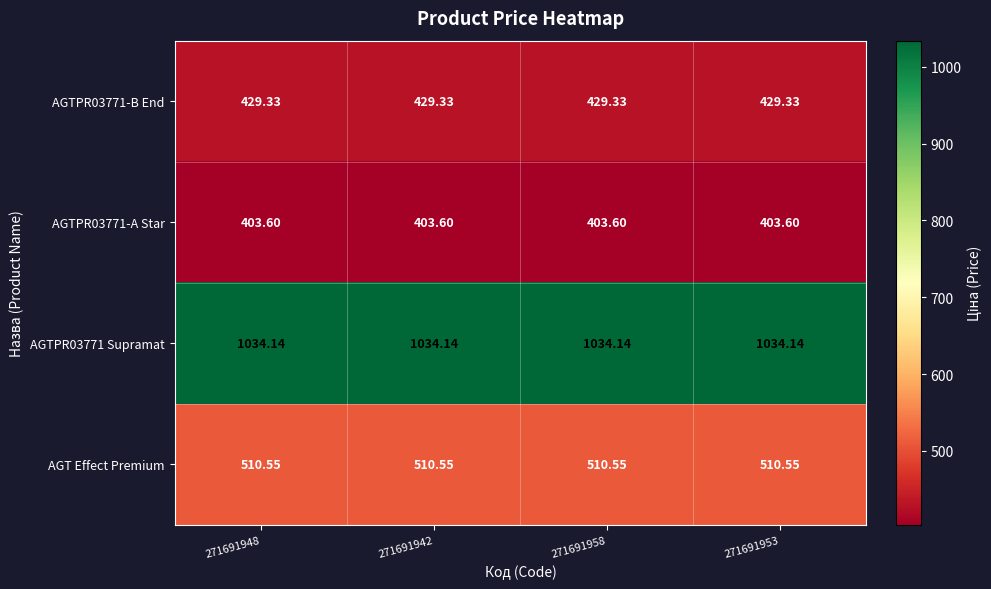

Is the value of AGTPR03771 Supramat at 271691948 greater than the value of AGTPR03771-A Star at 271691958?

Yes